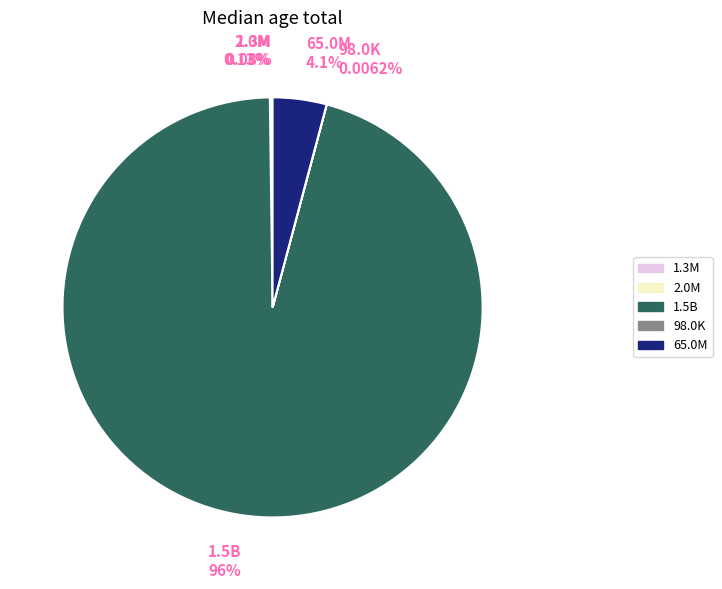

Is there a majority slice in this chart?

Yes